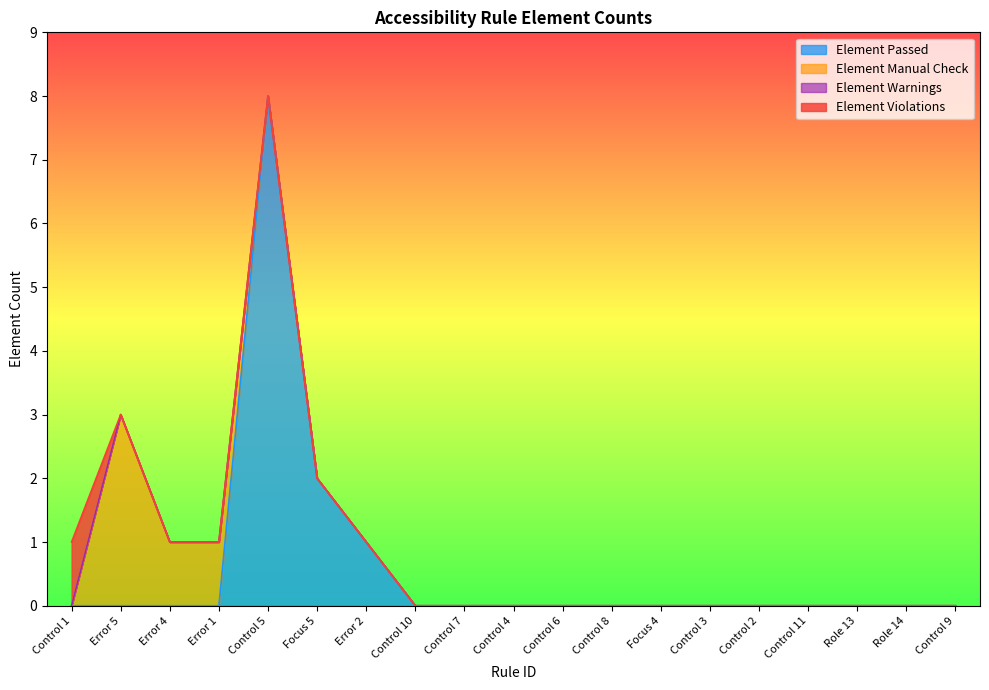

True or false: Element Warnings and Element Violations intersect in this chart.

False